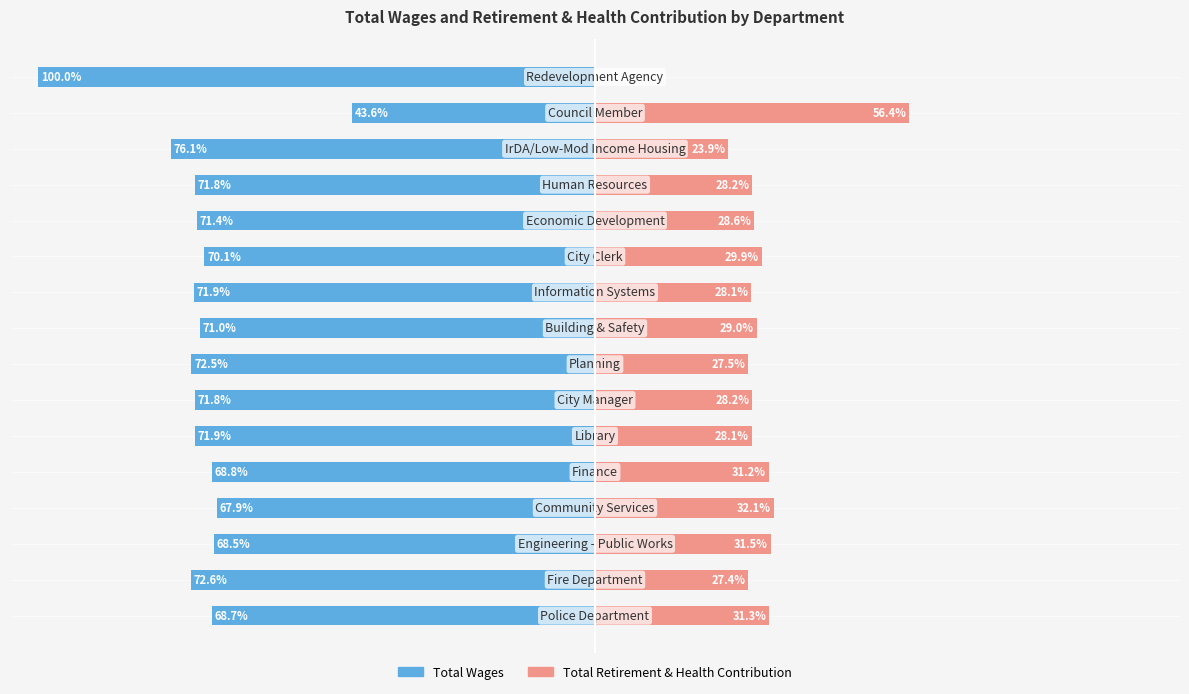

What are all the series names shown in the legend?

Total Wages, Total Retirement & Health Contribution